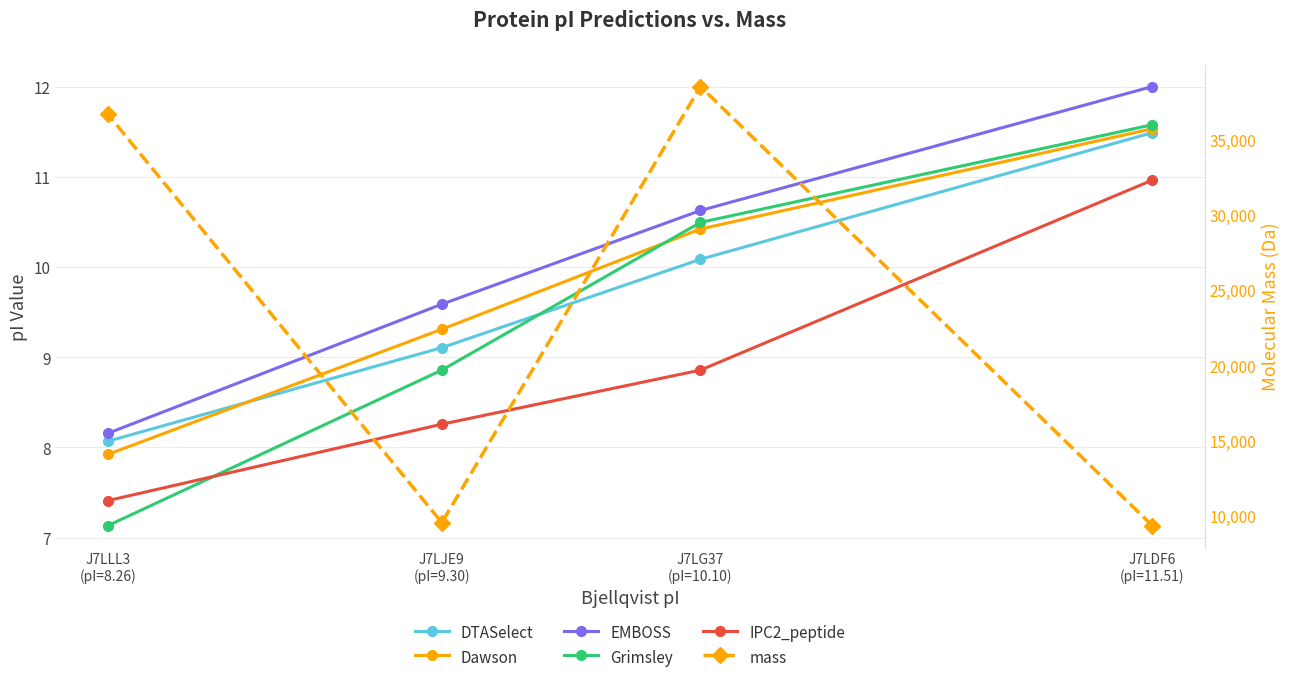

Count the number of data series in this chart.

6